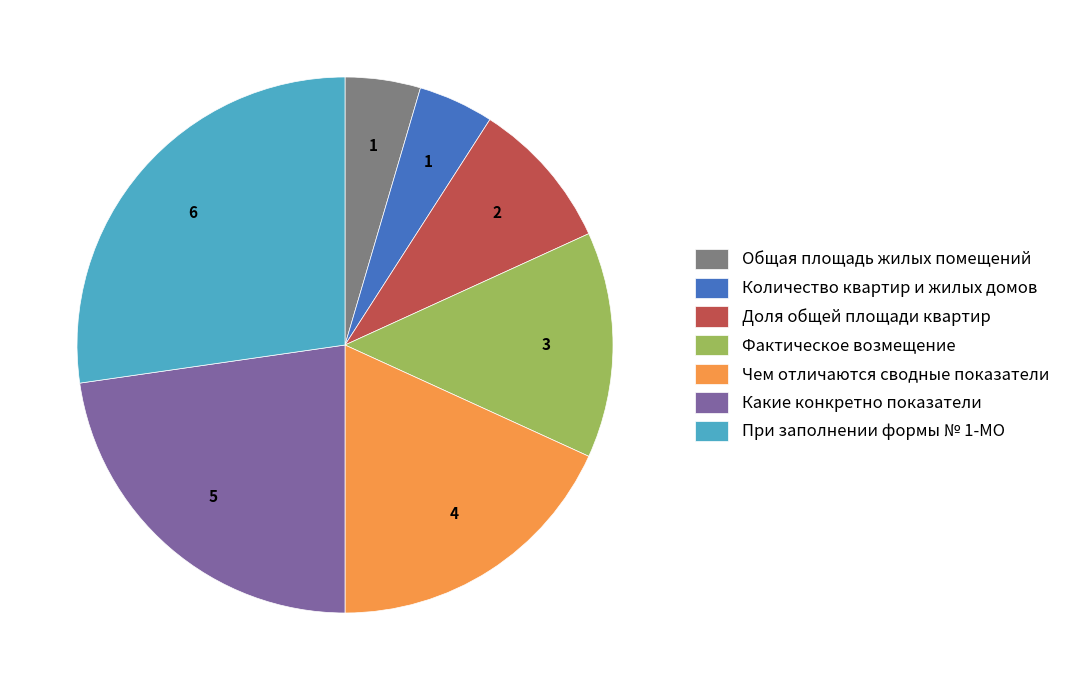

Between Количество квартир и жилых домов and При заполнении формы № 1-МО, which is larger?

При заполнении формы № 1-МО